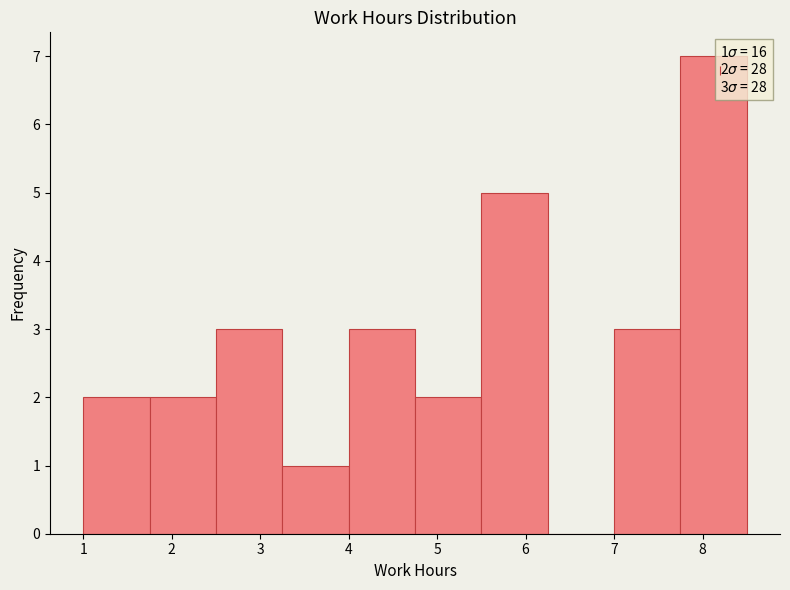

Over which range of the x-axis is the bar tallest?

7.75 to 8.50